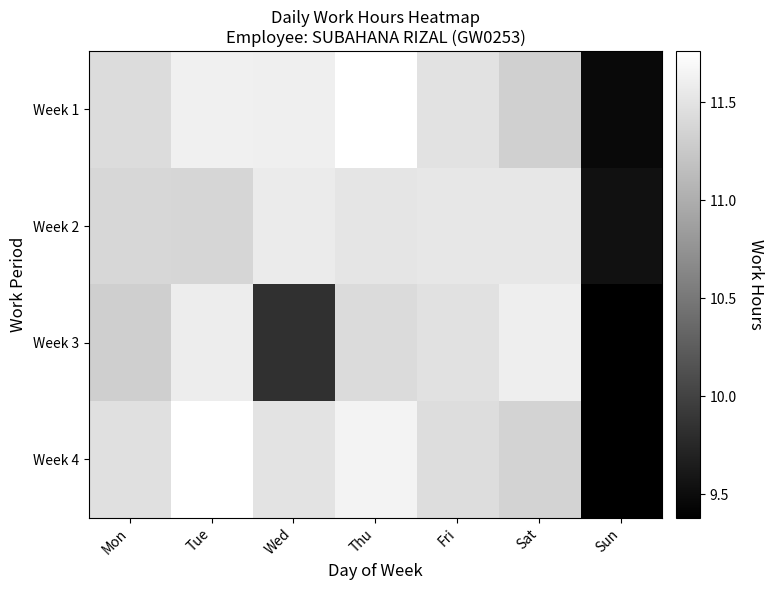

At which label does Week 3 reach its minimum?

Sun